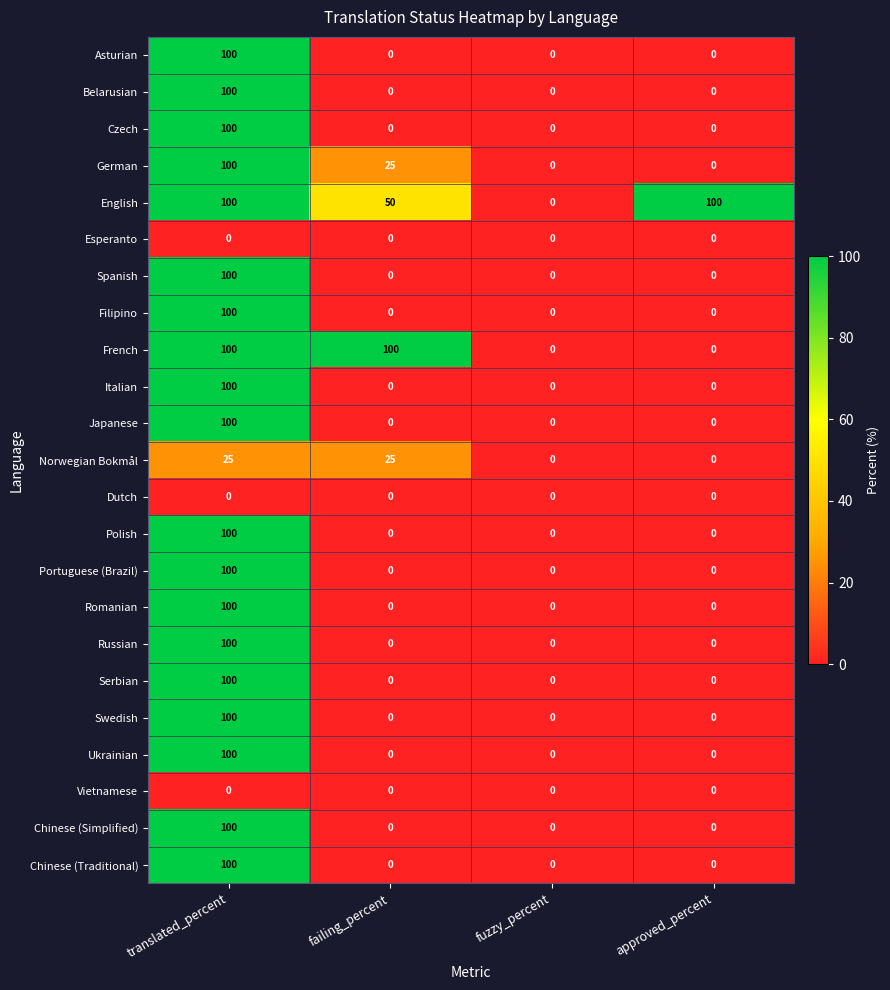

The Norwegian Bokmål series shows 14 at approved_percent. True or false?

False